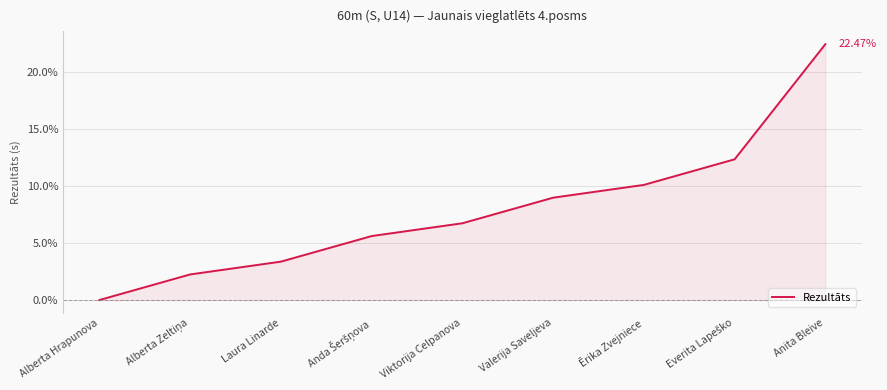

True or false: the data has more than 0 interior local peaks.

False